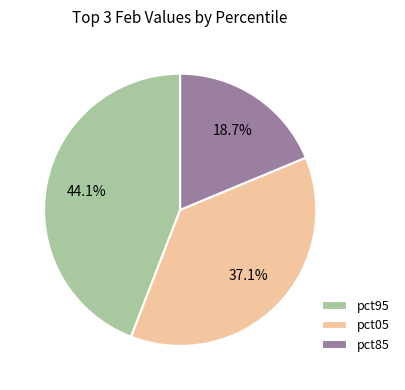

What percentage do pct95 and pct85 together represent?

62.9%